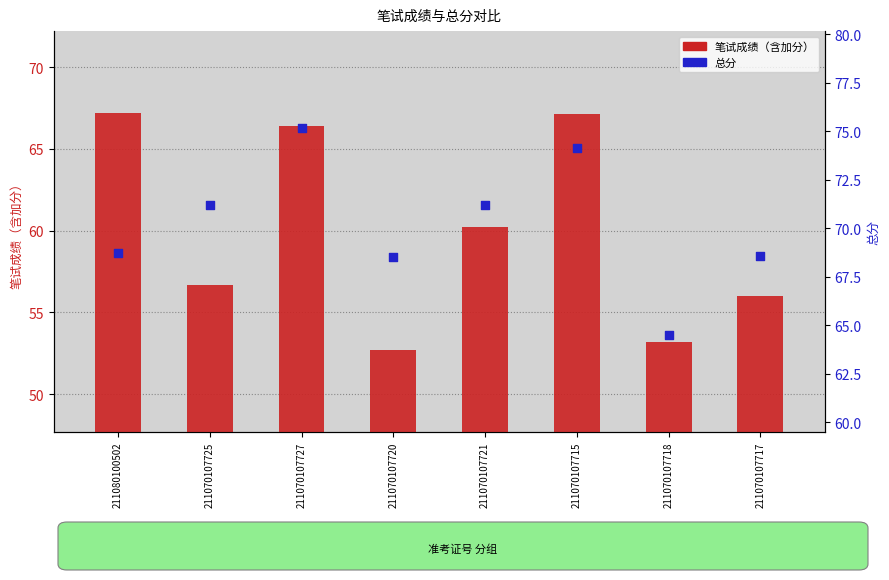

Which series reaches the maximum Y coordinate?

总分